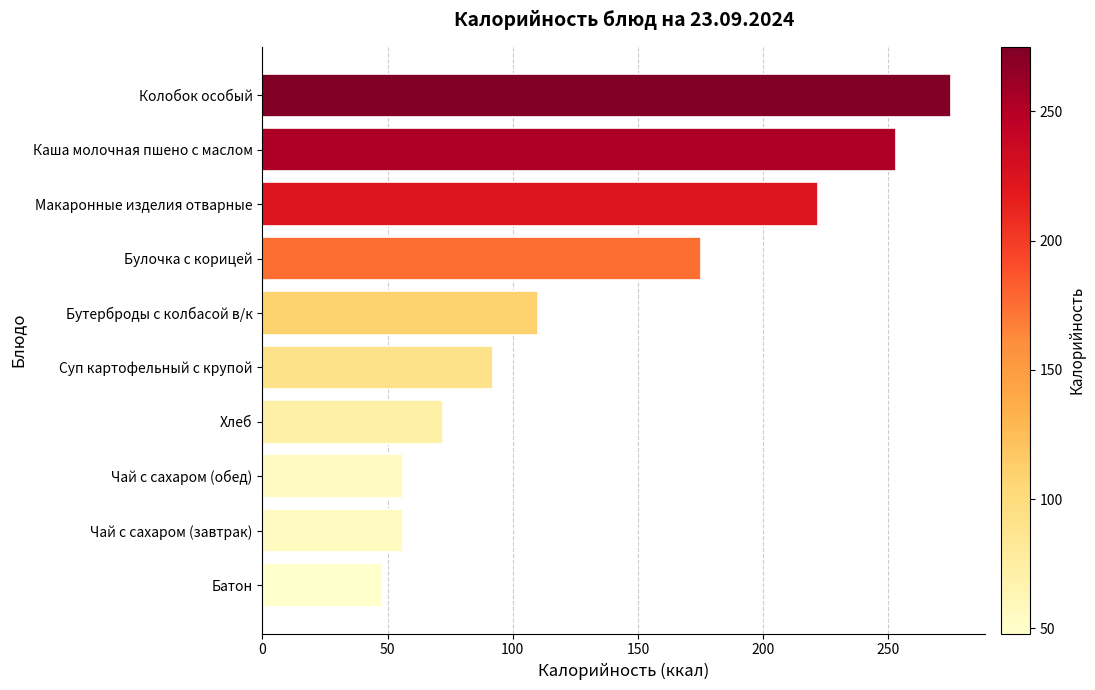

What is the greatest value displayed?

275